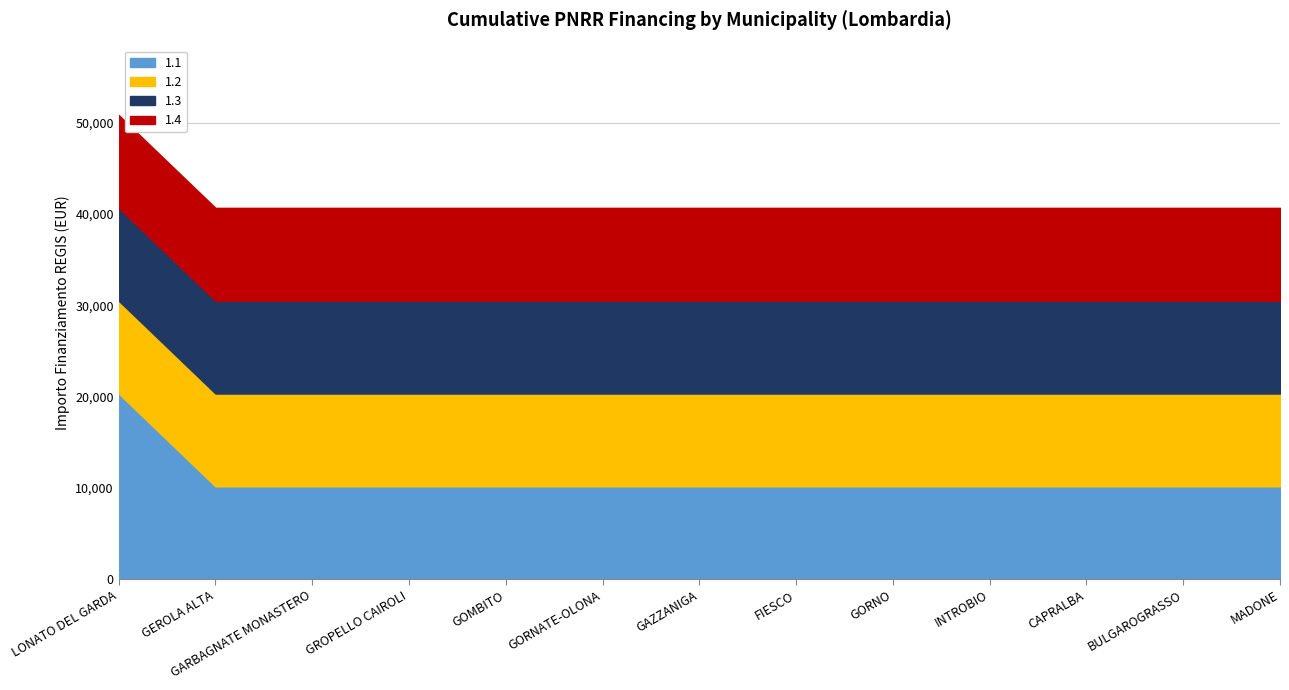

Reading left to right, what are all the values shown in this chart?

1.1: LONATO DEL GARDA=20344	GEROLA ALTA=10172	GARBAGNATE MONASTERO=10172	GROPELLO CAIROLI=10172	GOMBITO=10172	GORNATE-OLONA=10172	GAZZANIGA=10172	FIESCO=10172	GORNO=10172	INTROBIO=10172	CAPRALBA=10172	BULGAROGRASSO=10172	MADONE=10172
1.2: LONATO DEL GARDA=10172	GEROLA ALTA=10172	GARBAGNATE MONASTERO=10172	GROPELLO CAIROLI=10172	GOMBITO=10172	GORNATE-OLONA=10172	GAZZANIGA=10172	FIESCO=10172	GORNO=10172	INTROBIO=10172	CAPRALBA=10172	BULGAROGRASSO=10172	MADONE=10172
1.3: LONATO DEL GARDA=10172	GEROLA ALTA=10172	GARBAGNATE MONASTERO=10172	GROPELLO CAIROLI=10172	GOMBITO=10172	GORNATE-OLONA=10172	GAZZANIGA=10172	FIESCO=10172	GORNO=10172	INTROBIO=10172	CAPRALBA=10172	BULGAROGRASSO=10172	MADONE=10172
1.4: LONATO DEL GARDA=10172	GEROLA ALTA=10172	GARBAGNATE MONASTERO=10172	GROPELLO CAIROLI=10172	GOMBITO=10172	GORNATE-OLONA=10172	GAZZANIGA=10172	FIESCO=10172	GORNO=10172	INTROBIO=10172	CAPRALBA=10172	BULGAROGRASSO=10172	MADONE=10172